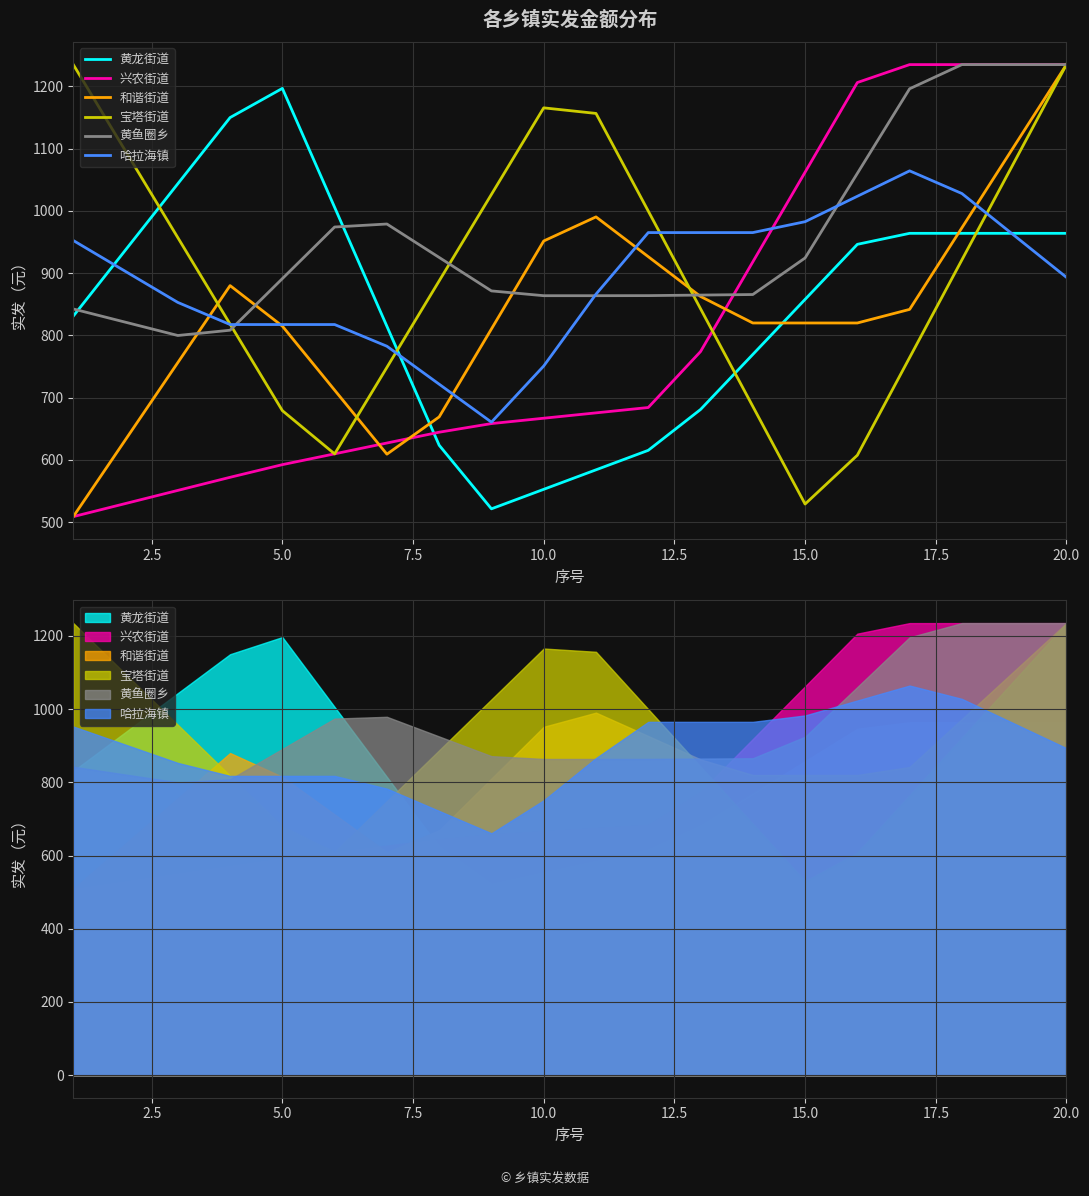

True or false: 兴农街道 has more than 0 points higher than both neighbors.

False